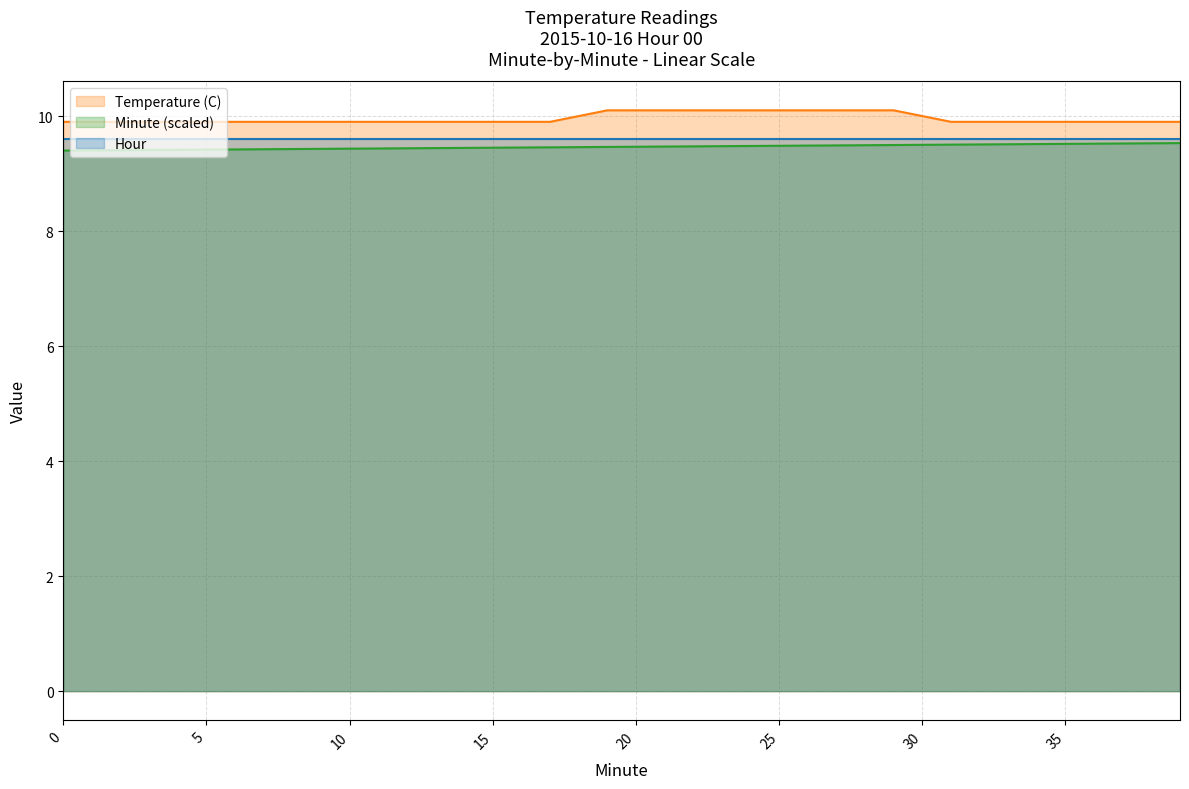

True or false: Minute and Temperature (C) intersect in this chart.

False